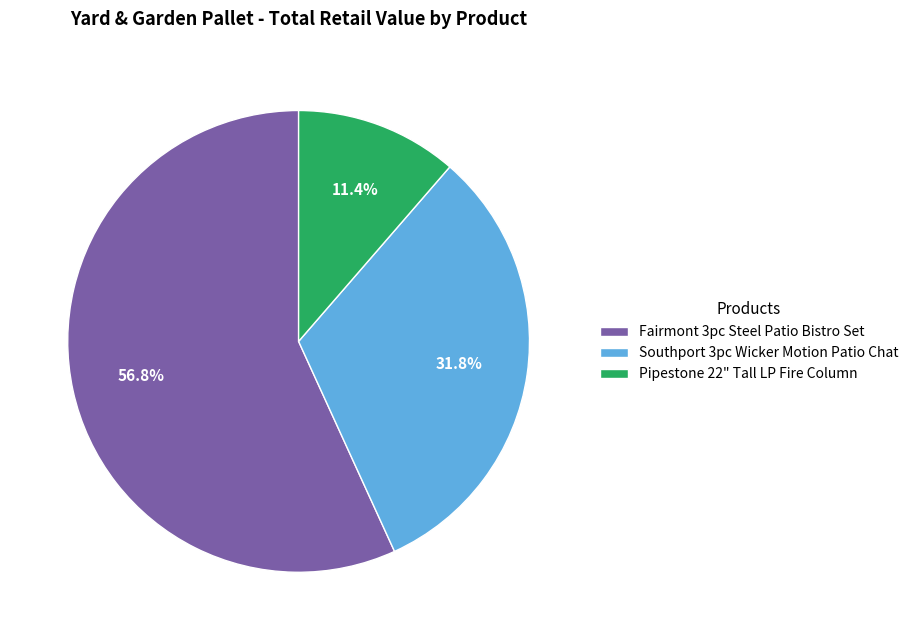

To the nearest percent, what is the combined percentage of Southport 3pc Wicker Motion Patio Chat and Fairmont 3pc Steel Patio Bistro Set?

89%